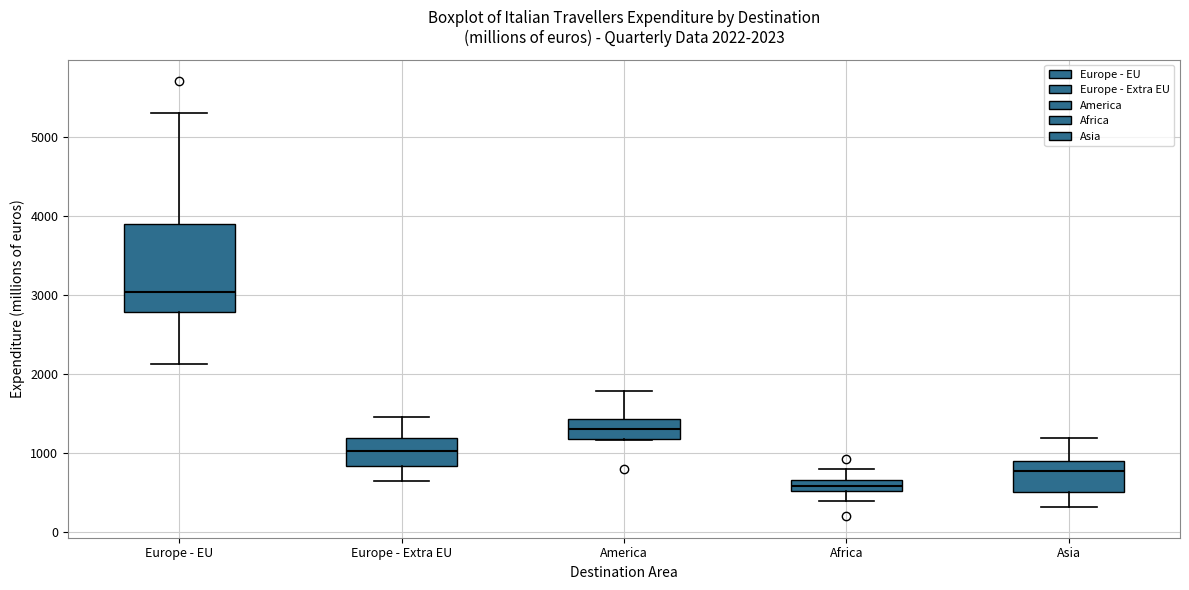

Which box's median line is the lowest?

Africa